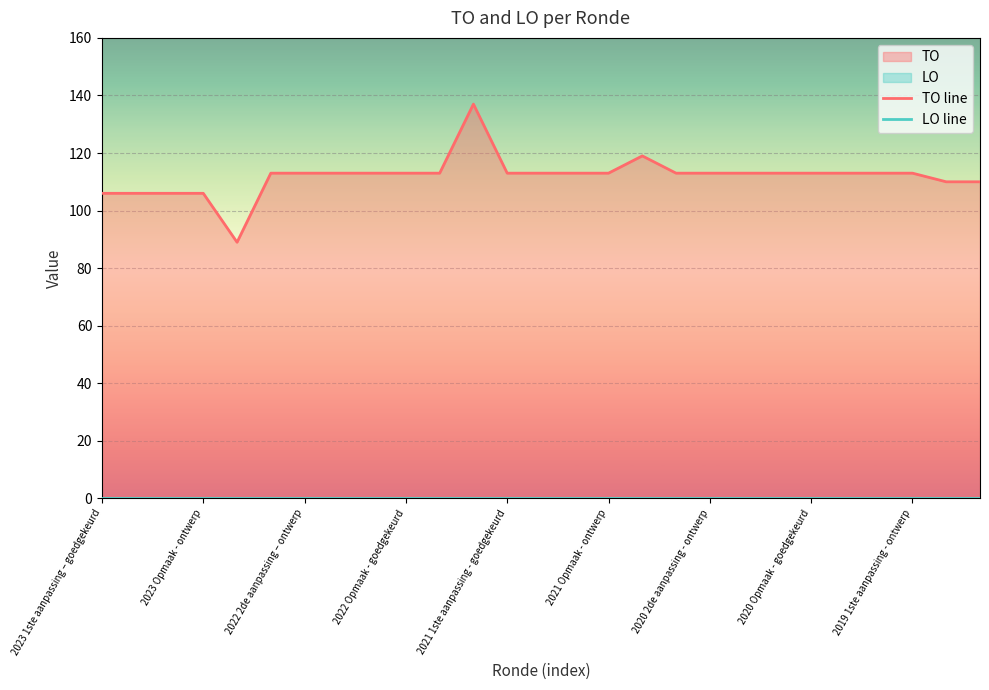

Where is LO line nearest to the value 0?

2023 1ste aanpassing – goedgekeurd